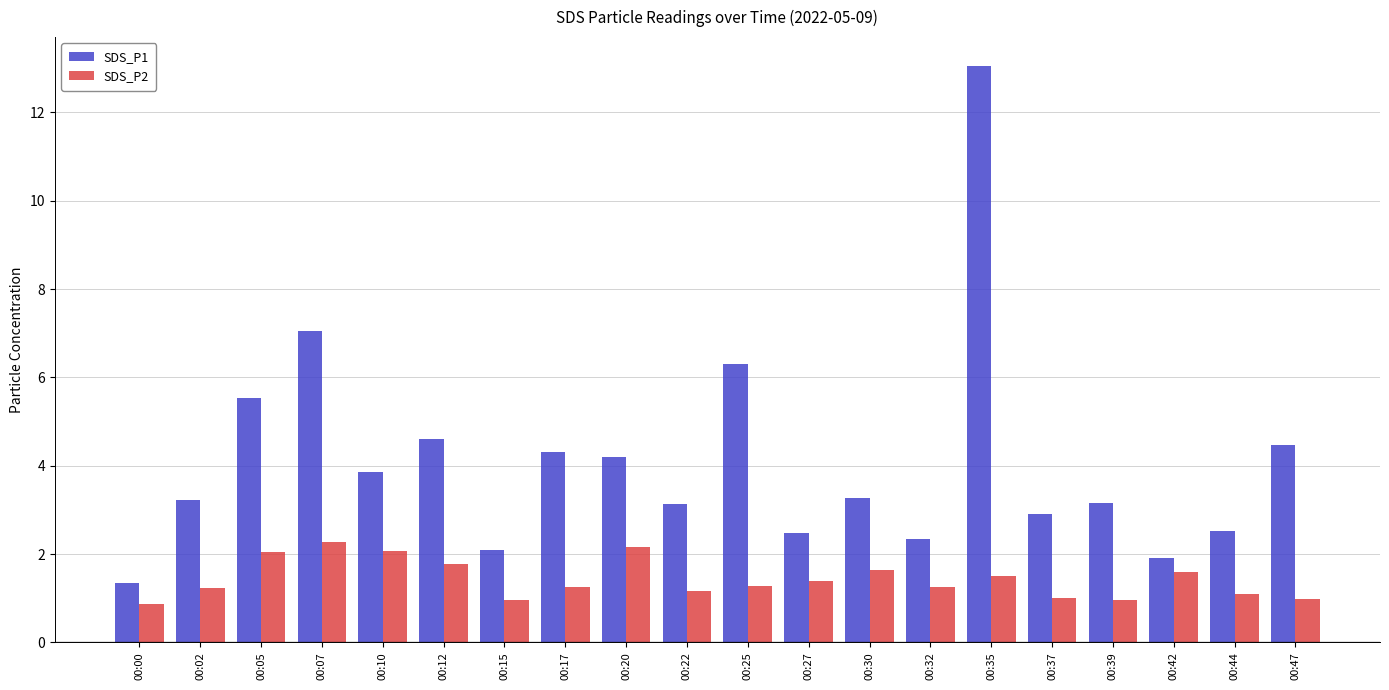

List the series in order of their overall mean, highest first.

SDS_P1, SDS_P2